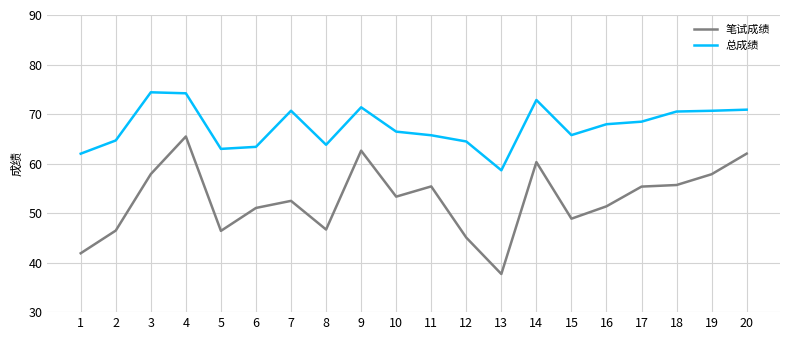

Which series has the largest range (max minus min)?

笔试成绩